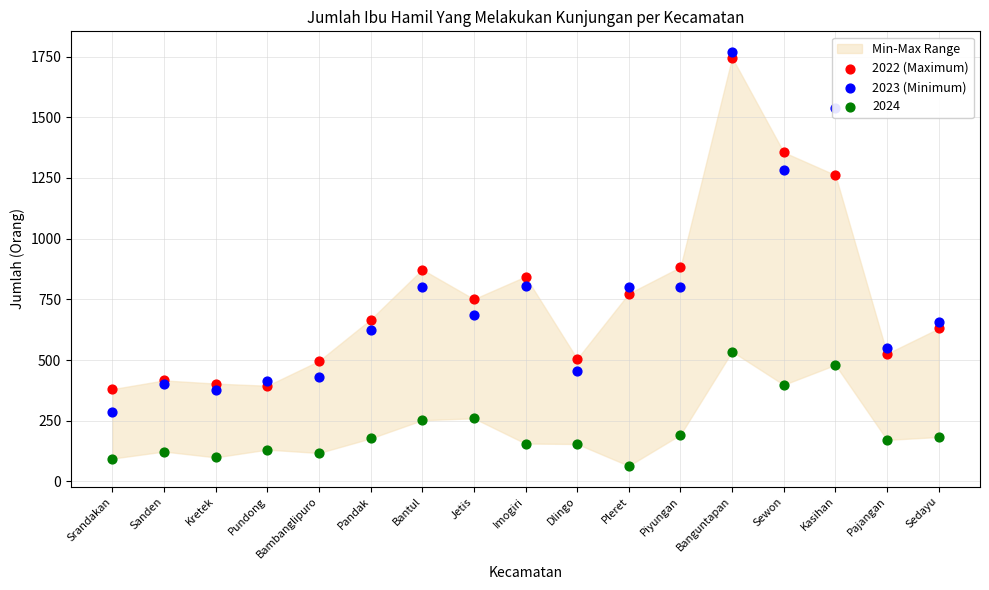

Which series contains the lowest Y value?

2023 (Minimum)